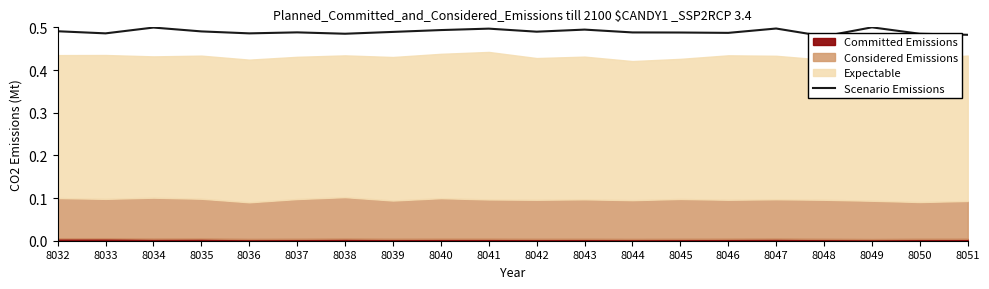

Between 8042 and 8046, which is larger?

8042